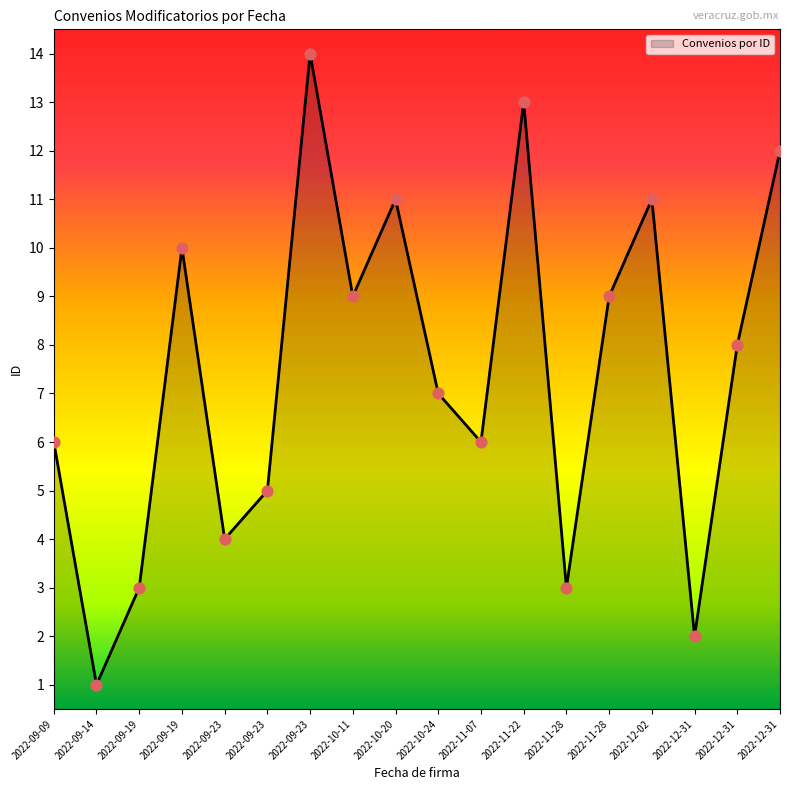

Is this an area chart (filled region under the line)?

Yes